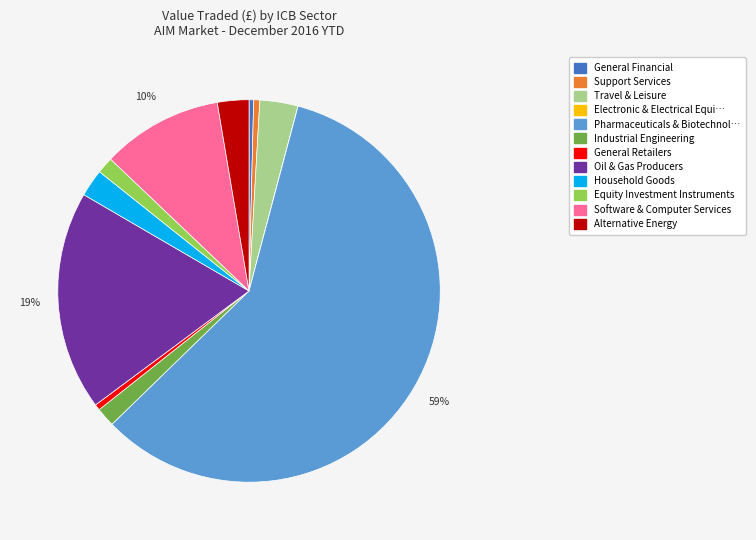

Does any single category account for the majority?

Yes